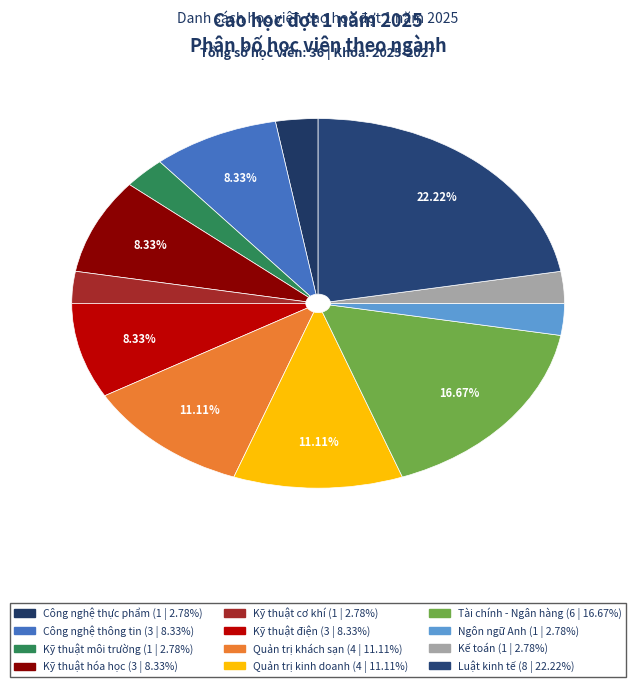

How many segments does this pie chart have?

12